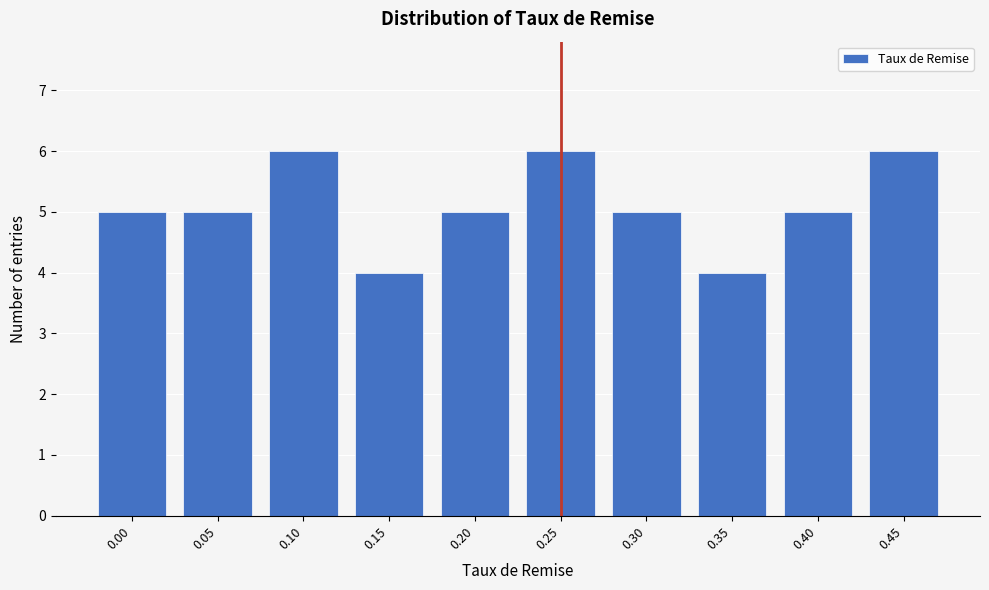

Reading left to right, transcribe all the data shown in this chart.

5	5	6	4	5	6	5	4	5	6